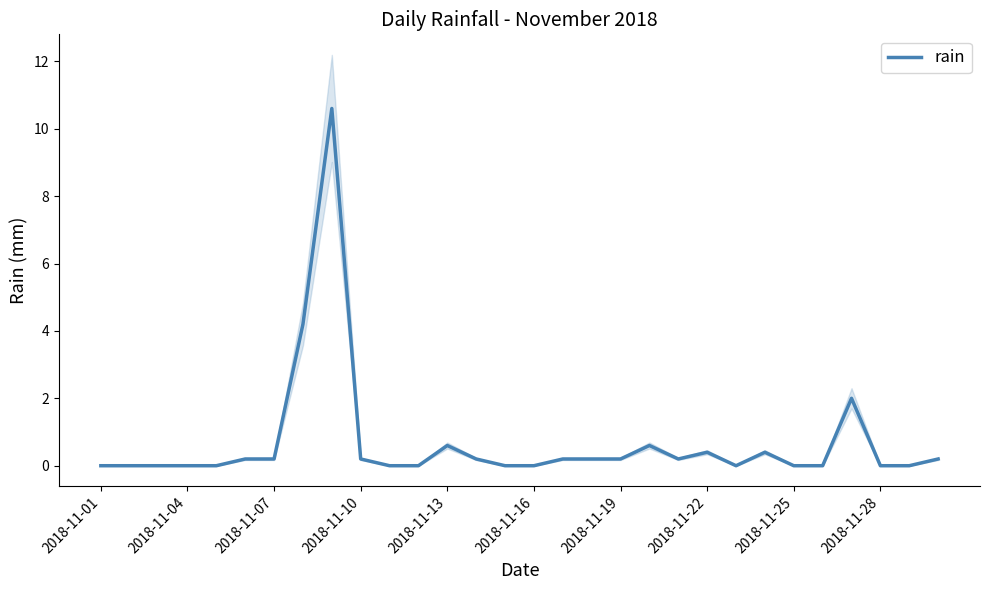

Is it true that the value at 23 is 0.6?

False